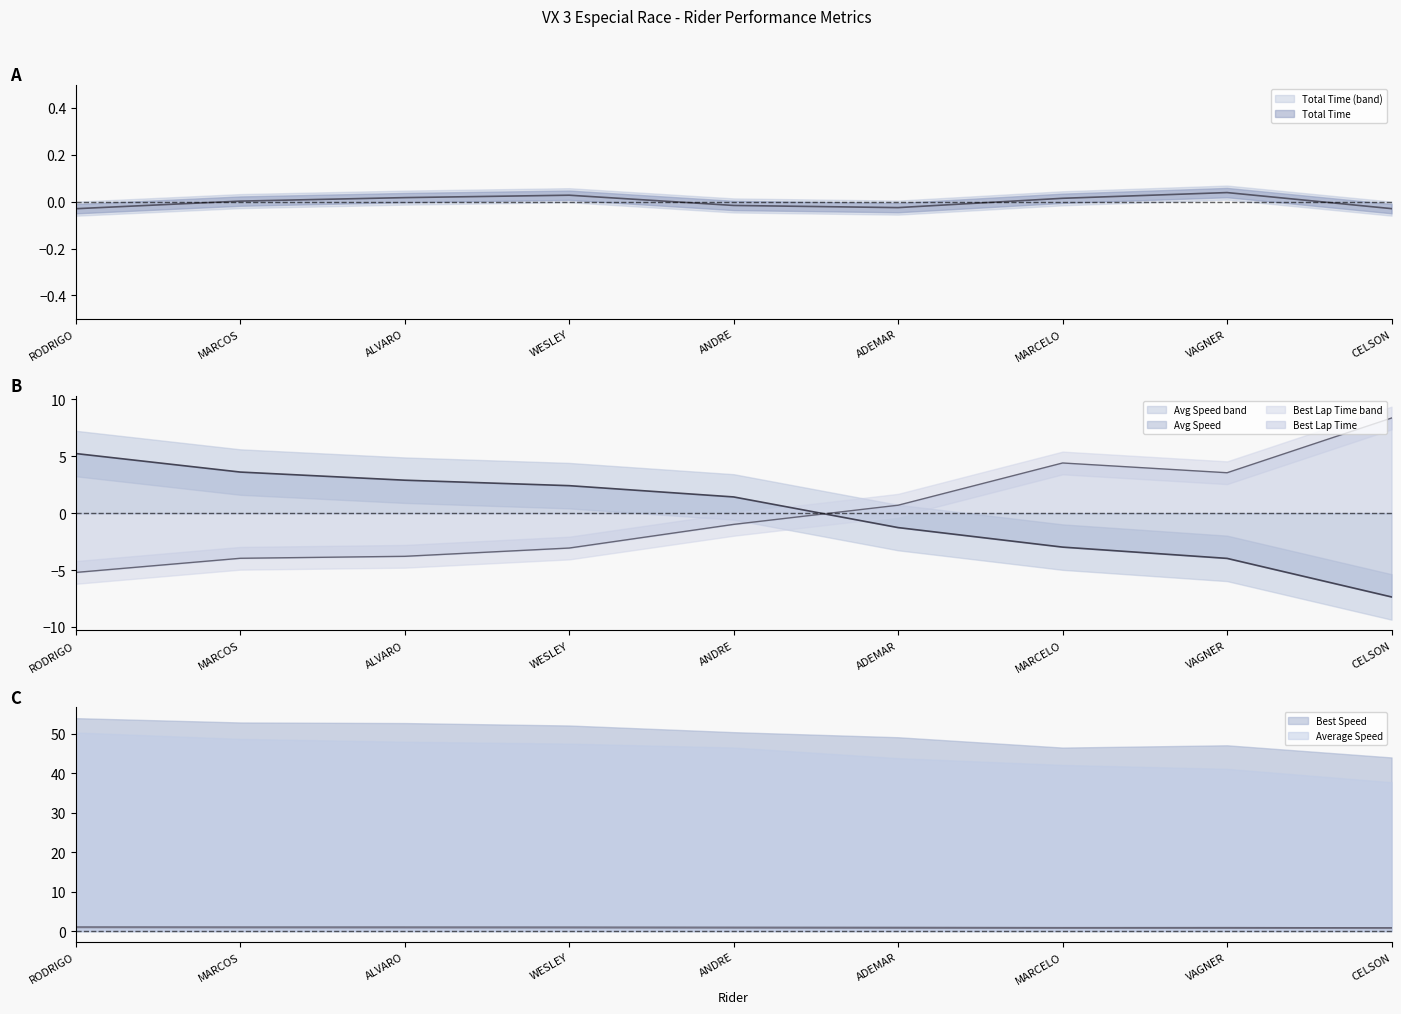

What is the average value of the Best Speed series?

0.9